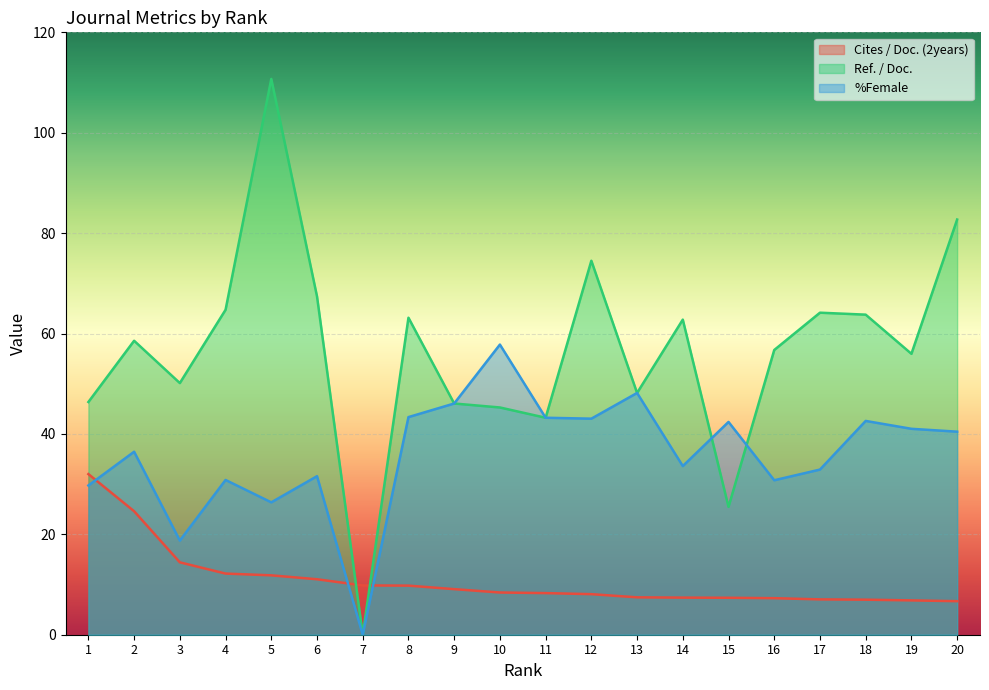

Which series has the largest total across all categories?

Ref. / Doc.